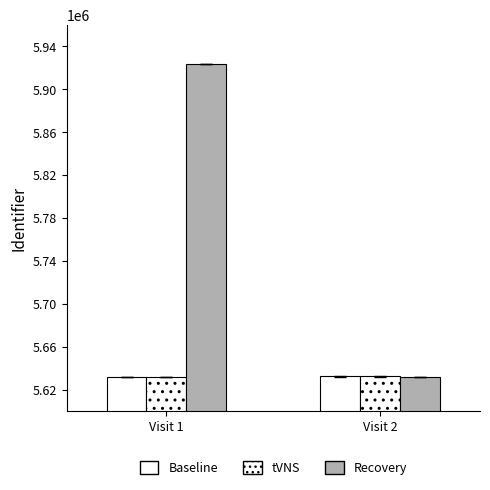

How many bars are there in each group?

3